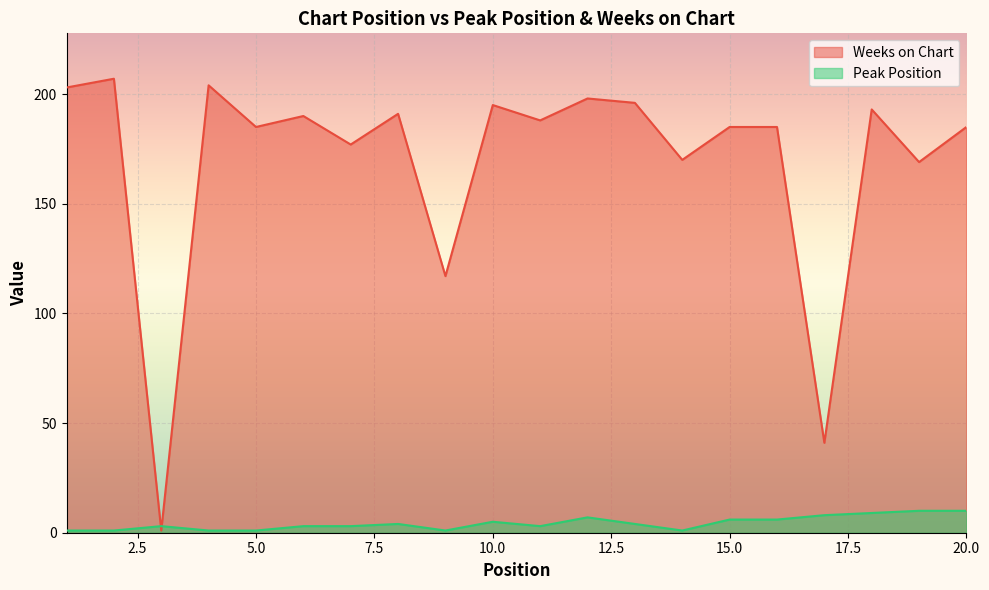

How many intersections are there between Weeks on Chart and Peak Position?

2